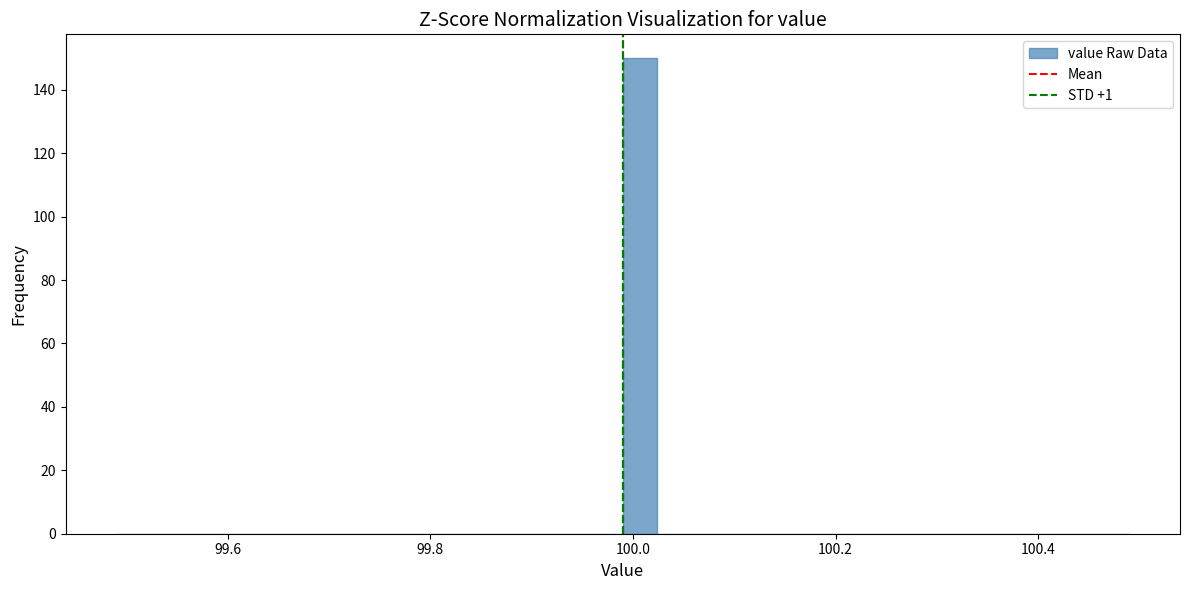

Read against the x-axis, roughly where is the centre of the tallest bar?

100.00